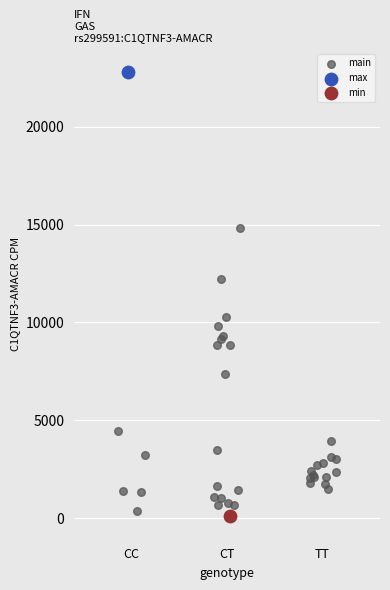

What are all the series names shown in the legend?

main, max, min